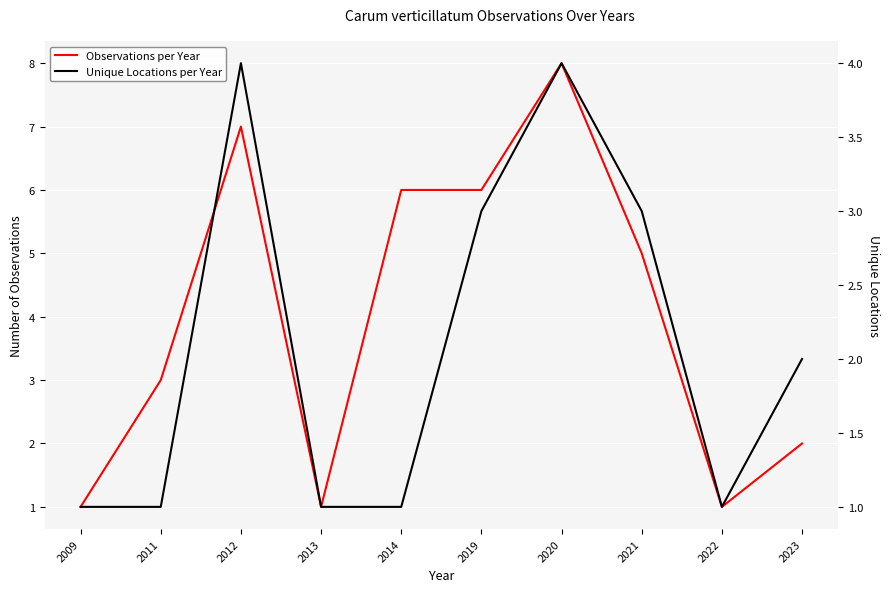

What is the difference between the maximum and second lowest values in the Observations per Year series?

7